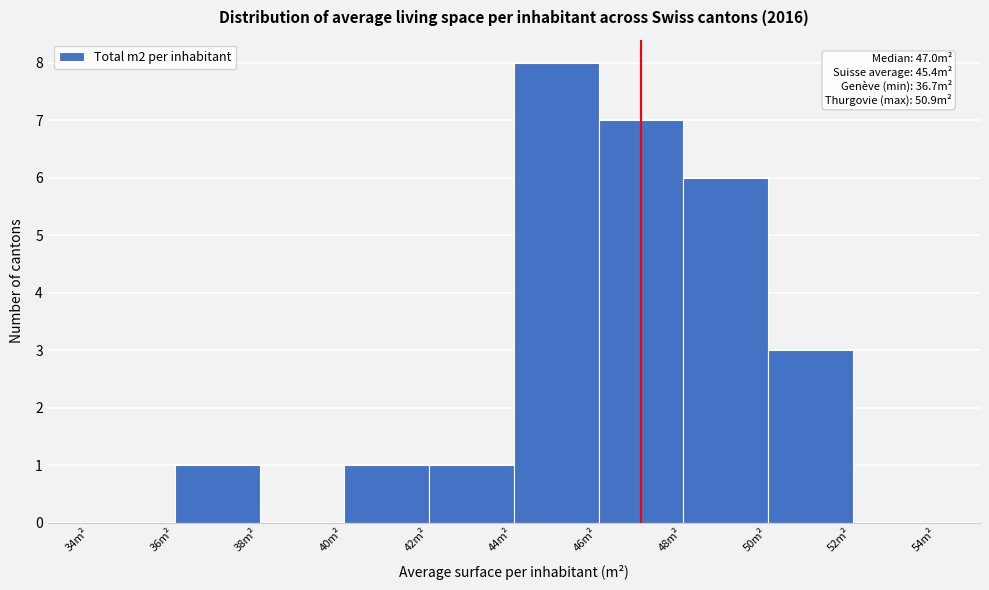

Which range on the x-axis has the tallest bar?

44 to 46